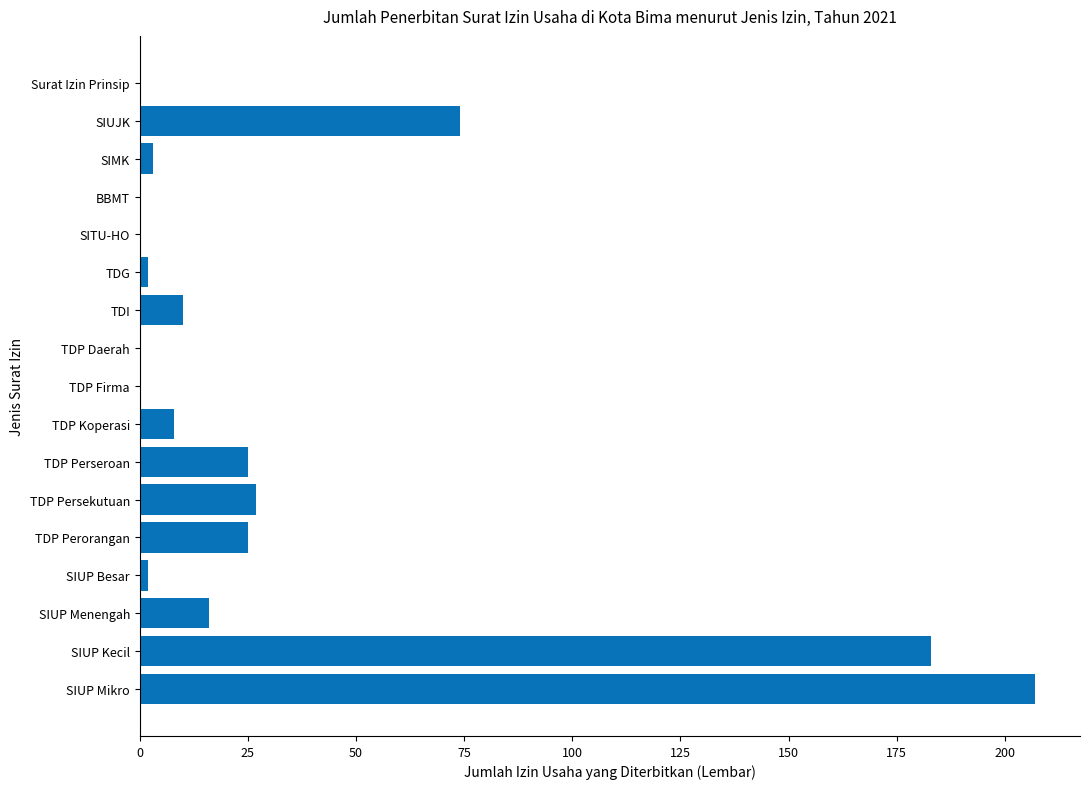

What value does the data have at SIUJK?

74